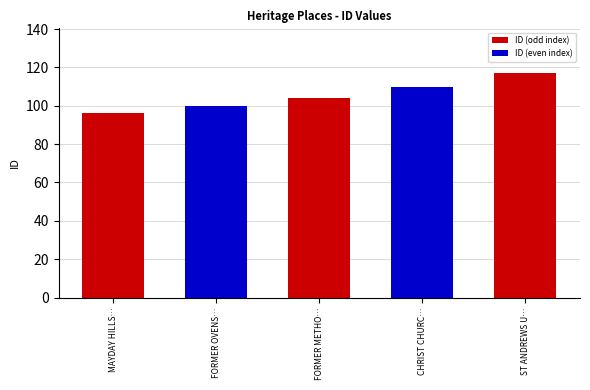

Rank the categories by value from lowest to highest.

MAYDAY HILLS…, FORMER OVENS…, FORMER METHO…, CHRIST CHURC…, ST ANDREWS U…